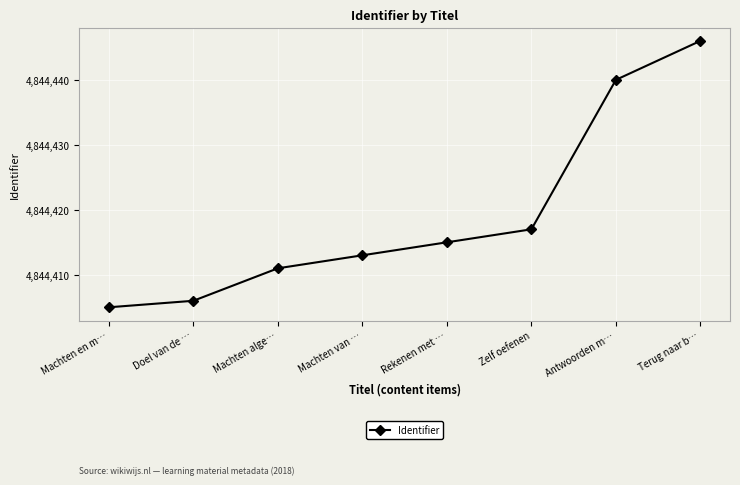

How many lines are shown in the chart?

1